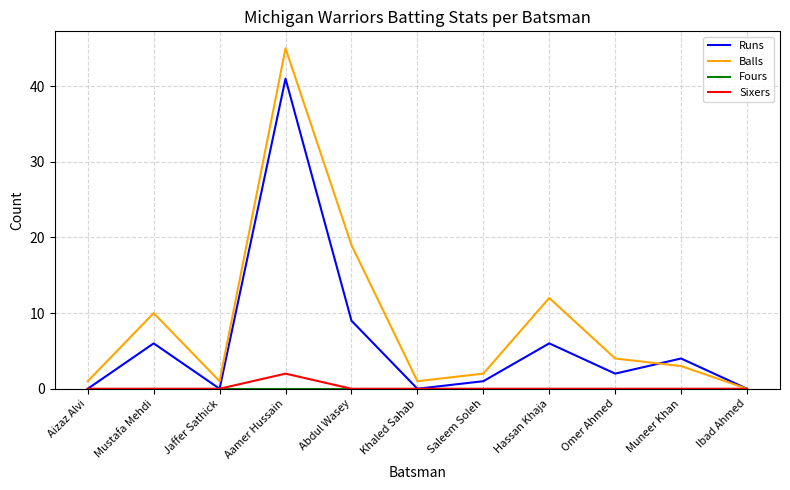

At how many categories does at least one series exceed 35?

1